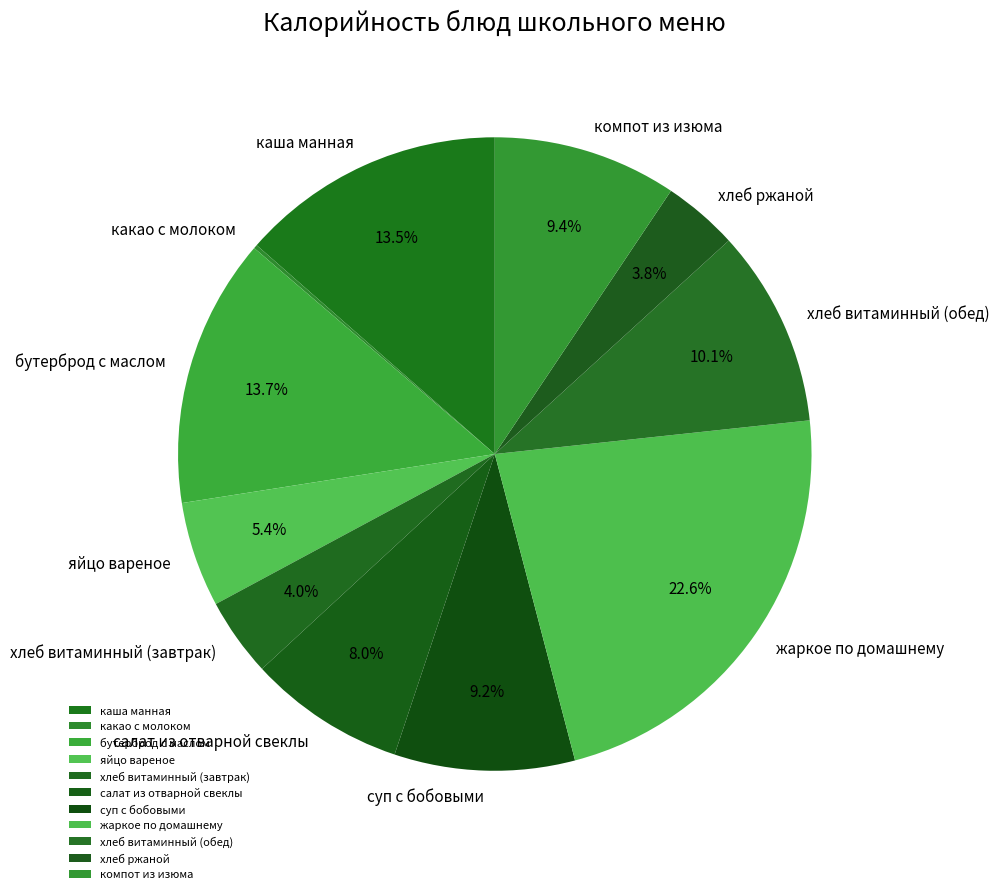

Approximately how many times larger is the value at хлеб витаминный (обед) compared to суп с бобовыми?

1.1